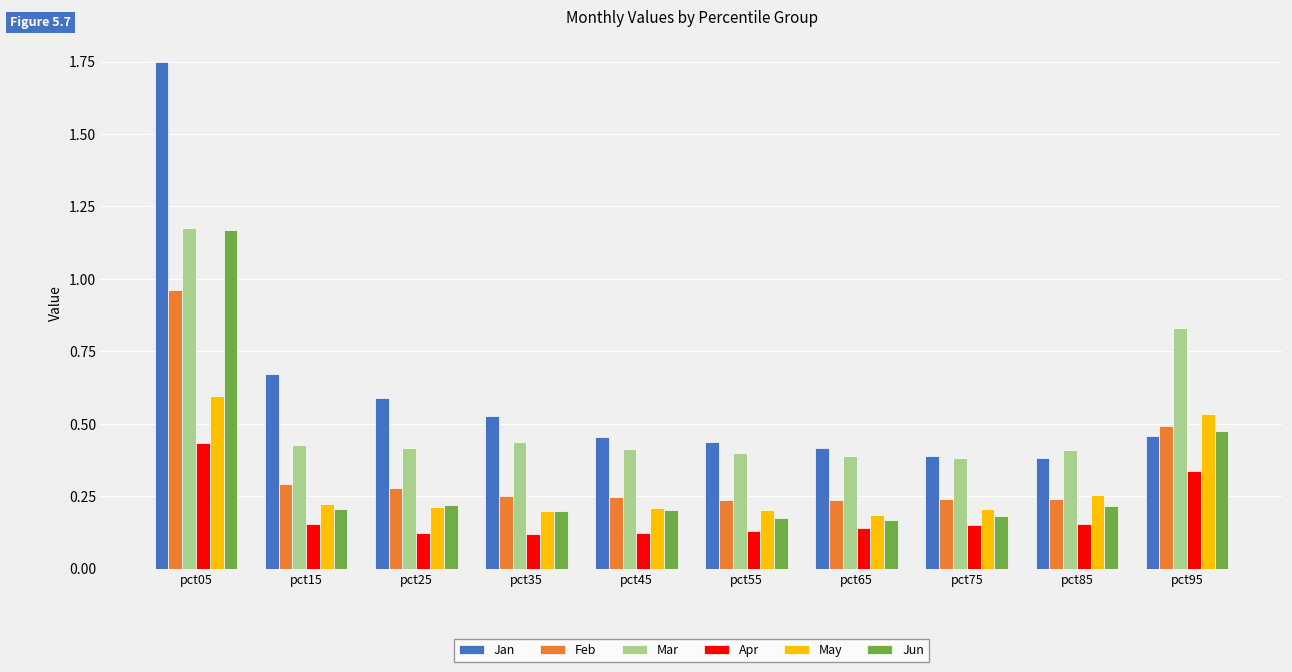

What is the sum of all Mar values?

5.3